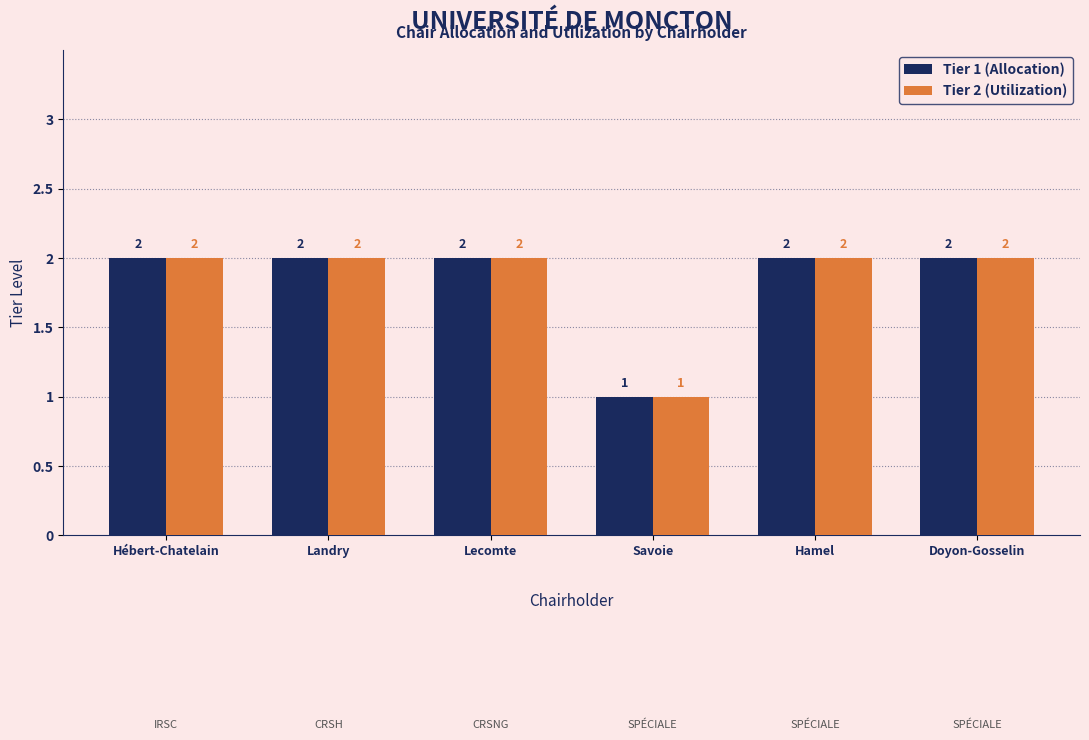

Where is Tier 2 (Utilization) nearest to the value 1?

Savoie